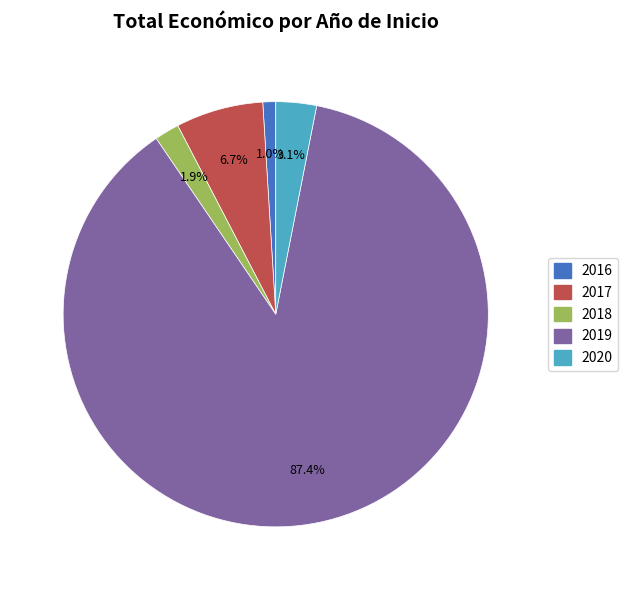

Count the number of slices in the pie.

5